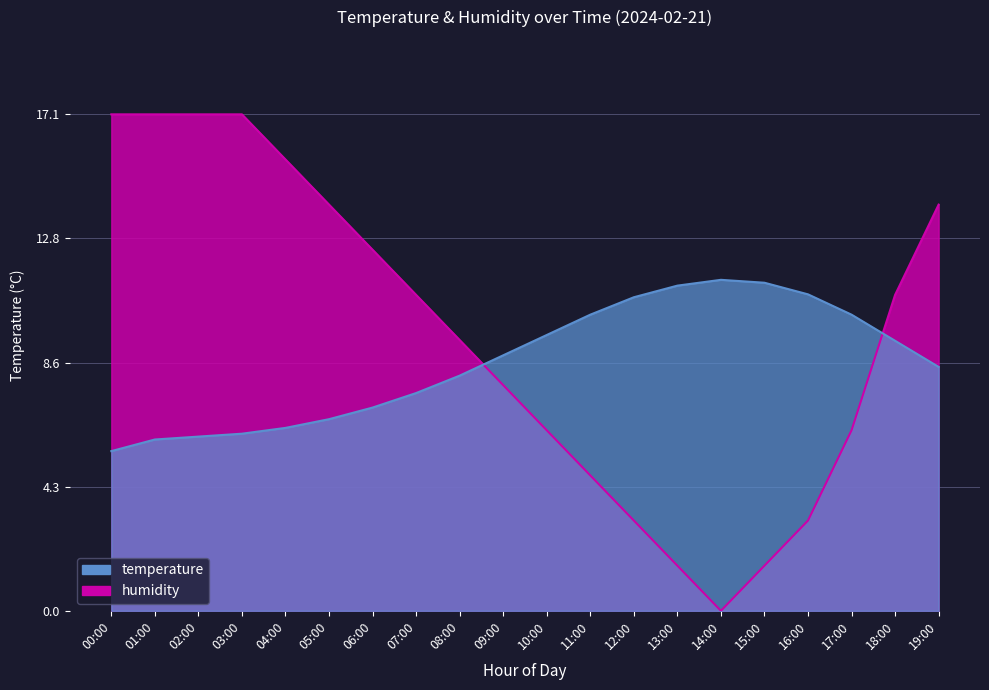

What is the difference between the highest and lowest values at 19:00?

5.6